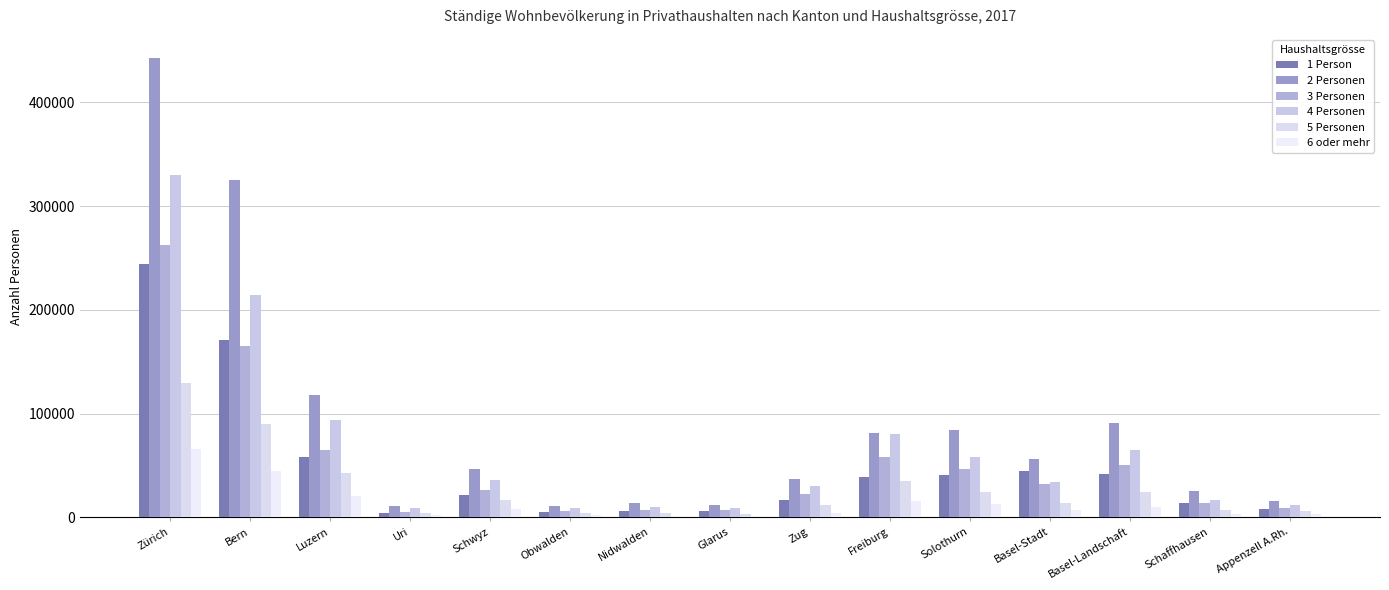

How many groups of bars are there?

15